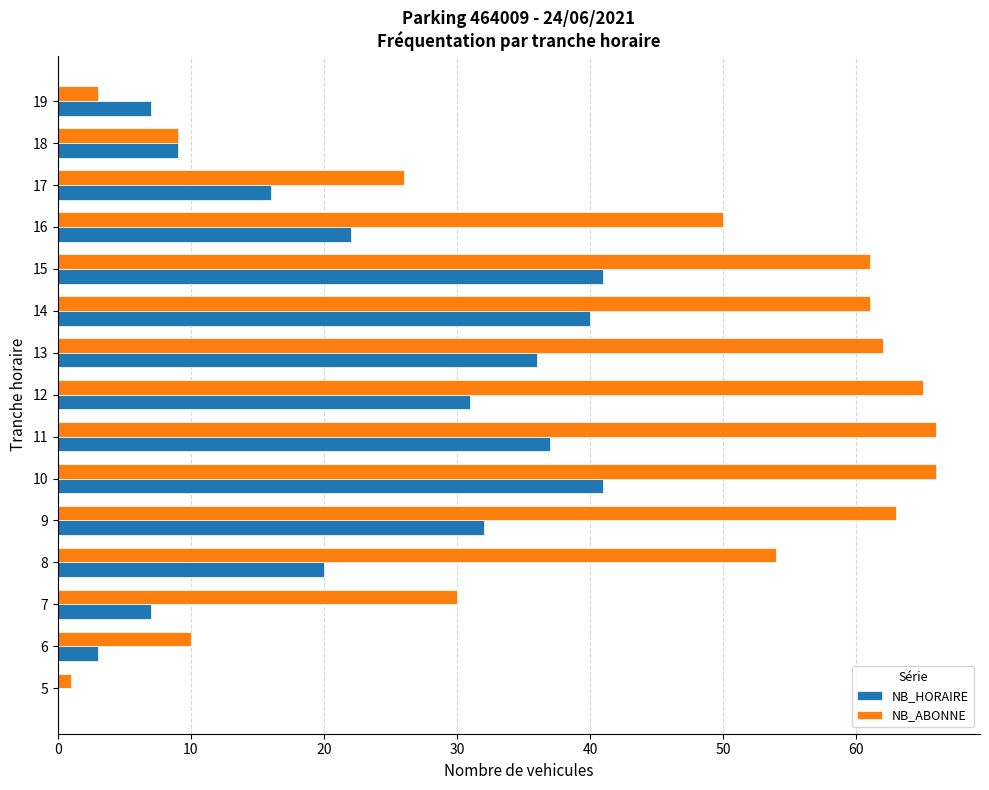

Which series has the largest total across all categories?

NB_ABONNE